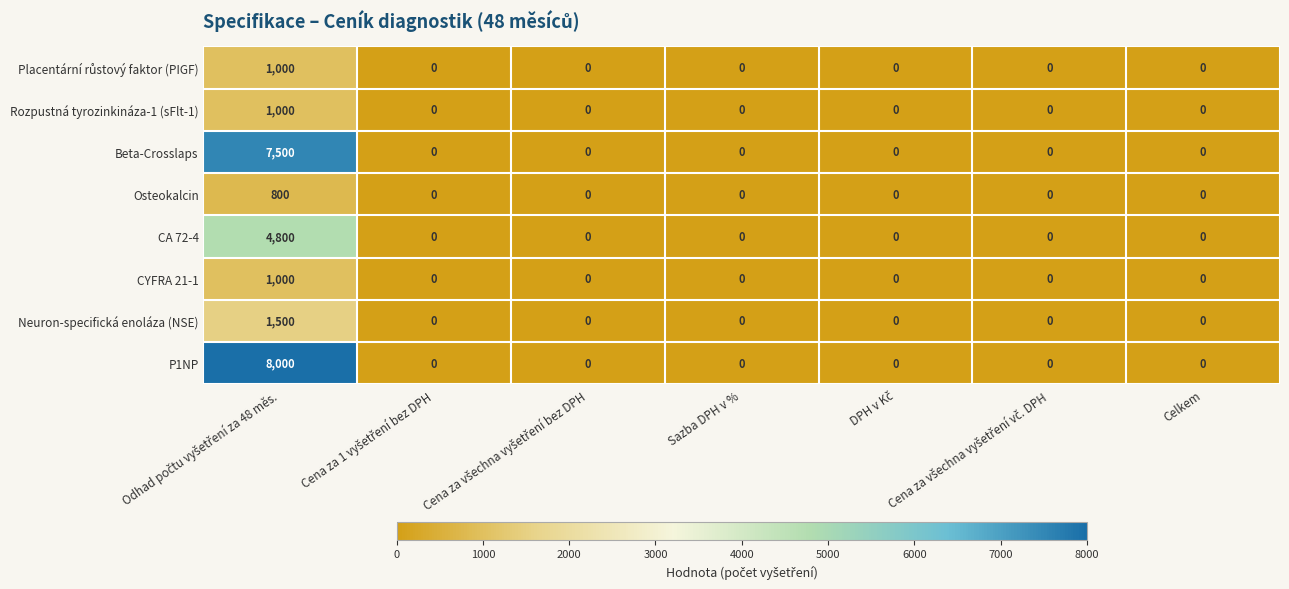

Which series has the largest total across all categories?

P1NP